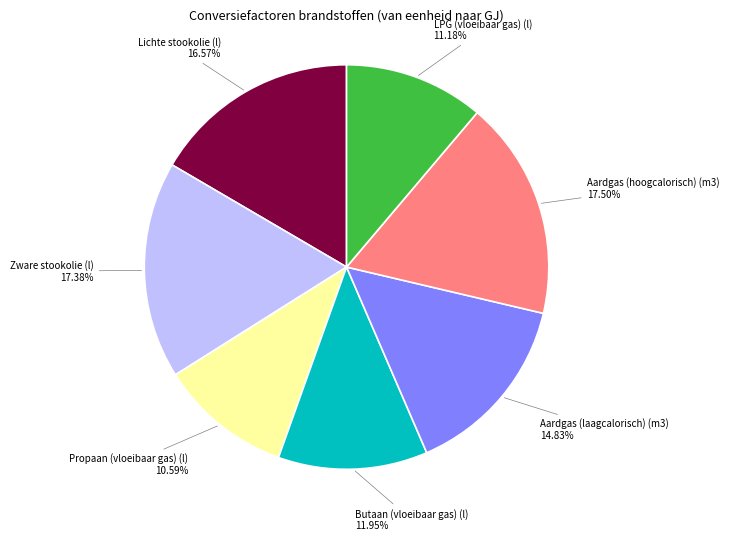

Is there any slice that represents more than half of the pie?

No